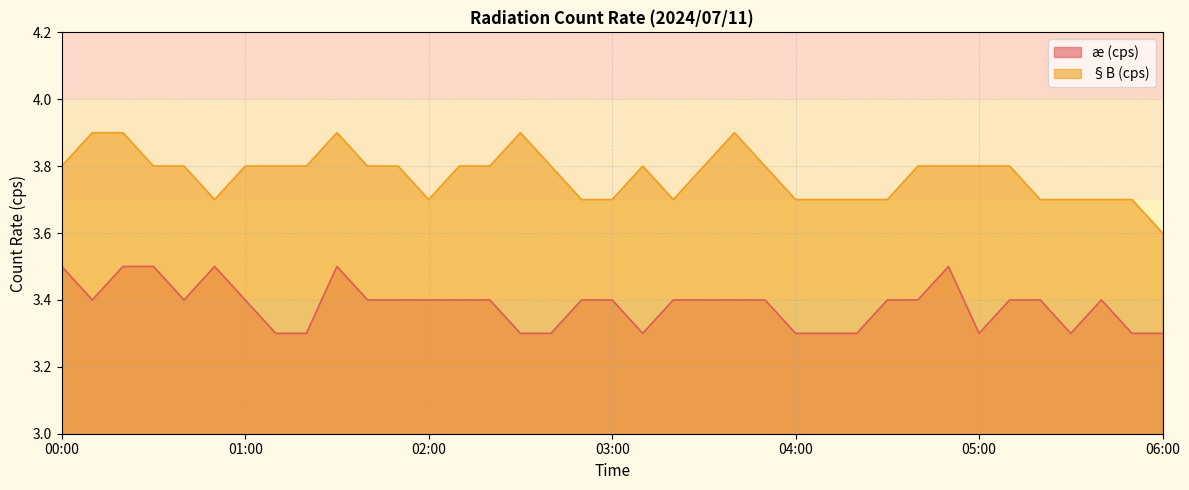

How many interior local valleys does the æ (cps) series have?

5